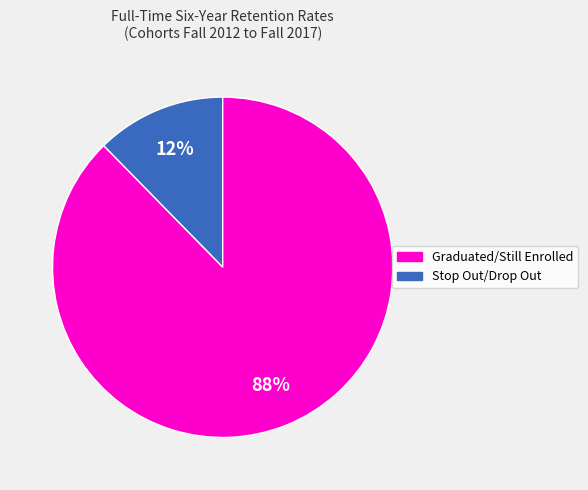

Is there a majority slice in this chart?

Yes